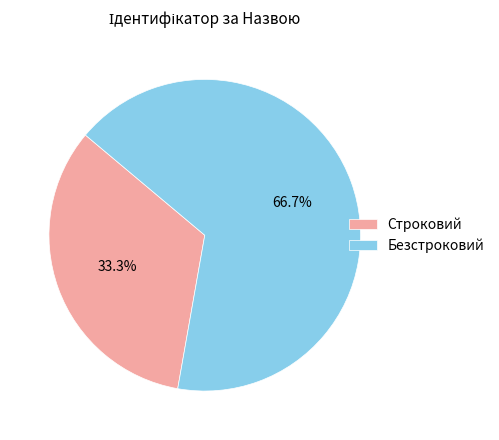

What percentage is the Строковий slice, to the nearest percent?

33%